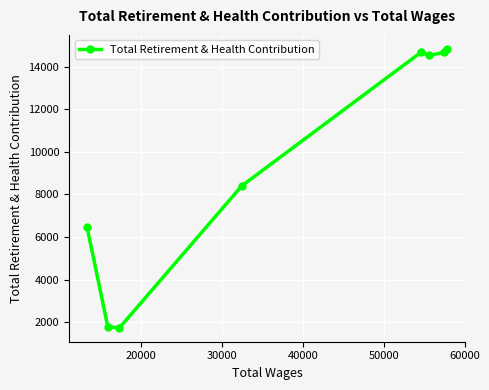

What is the minimum value shown in the chart?

1741